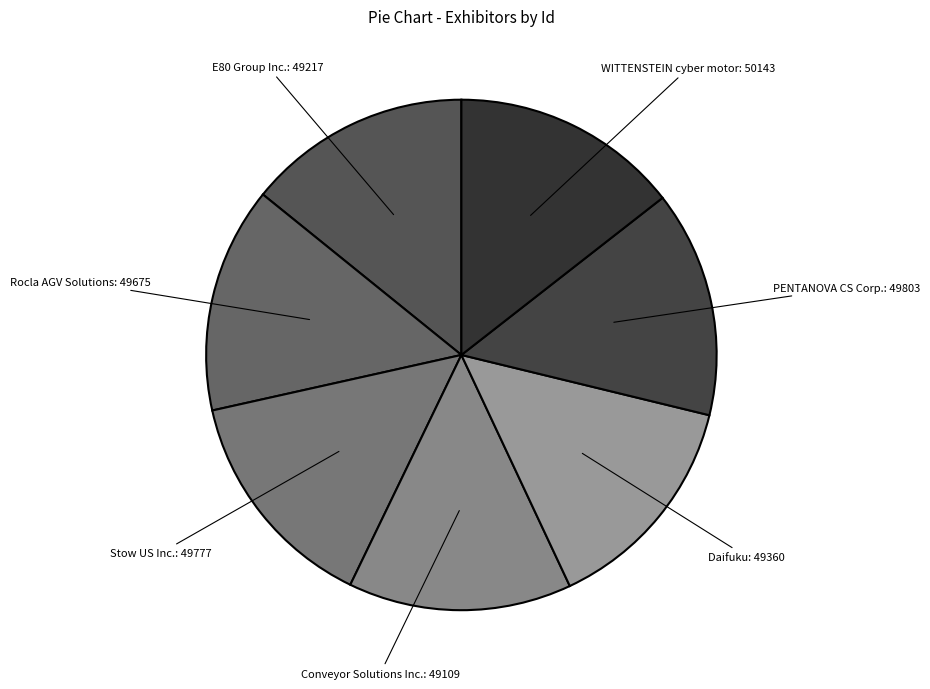

Does any single category account for the majority?

No